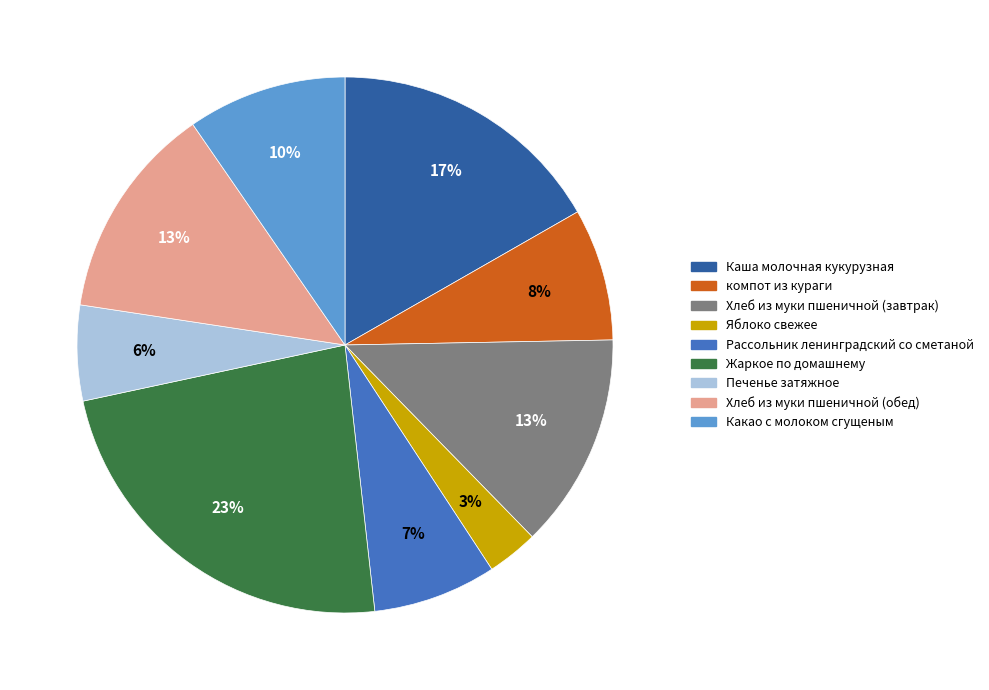

To the nearest percent, what portion does Яблоко свежее represent?

3%